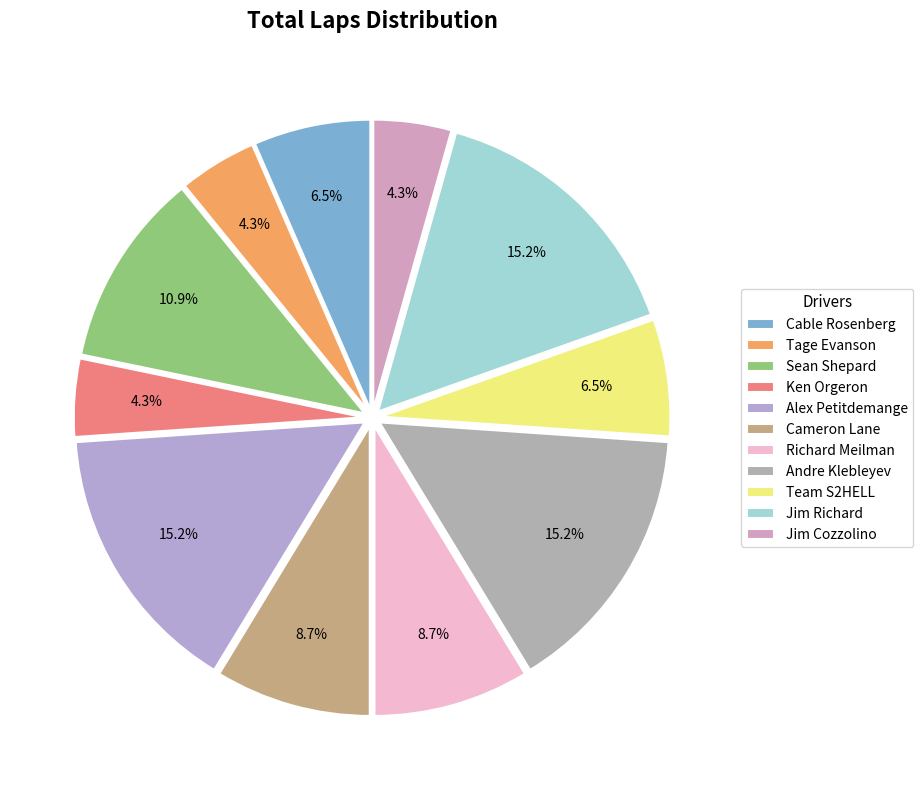

What percentage is NOT represented by Richard Meilman?

91.3%